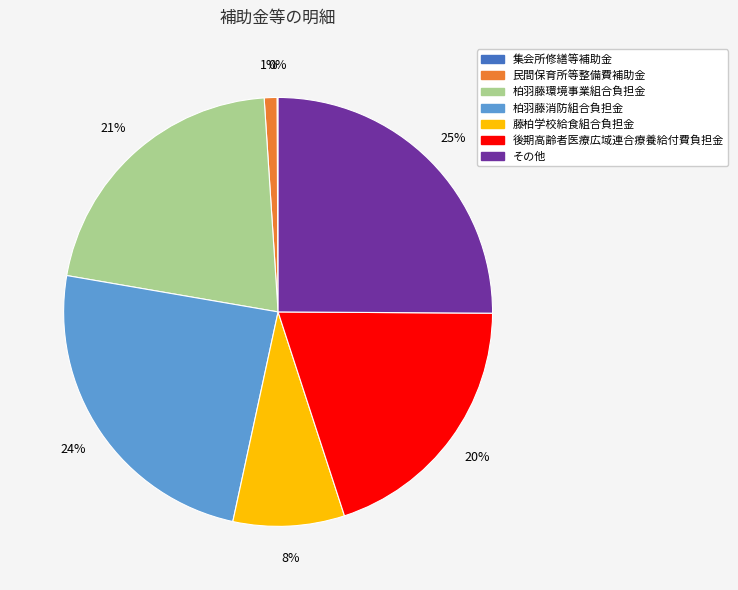

To the nearest percent, what percentage of the pie is 柏羽藤消防組合負担金?

24%